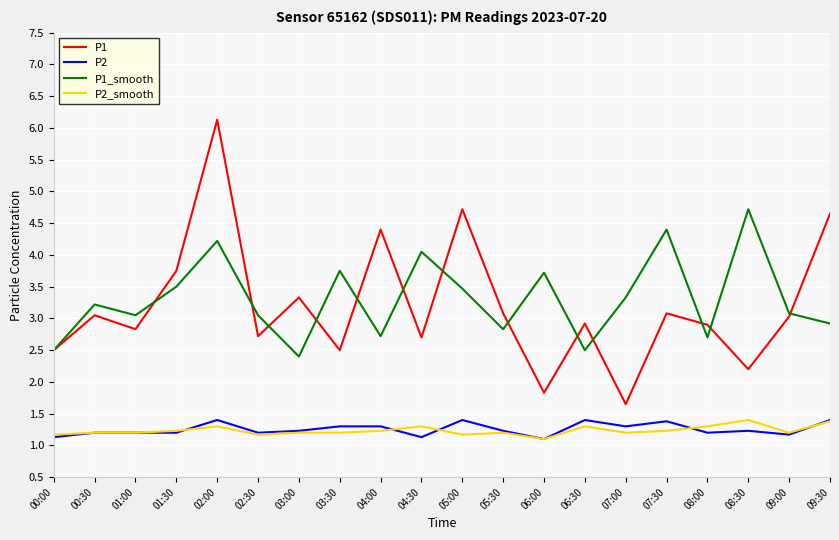

What position from the right is 02:30?

15